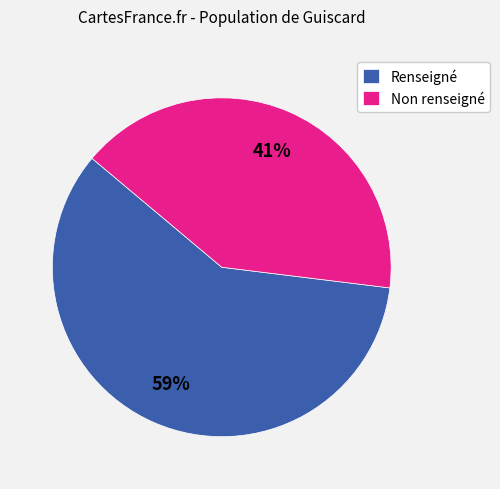

Is the sum of Non renseigné and Renseigné greater than half?

Yes